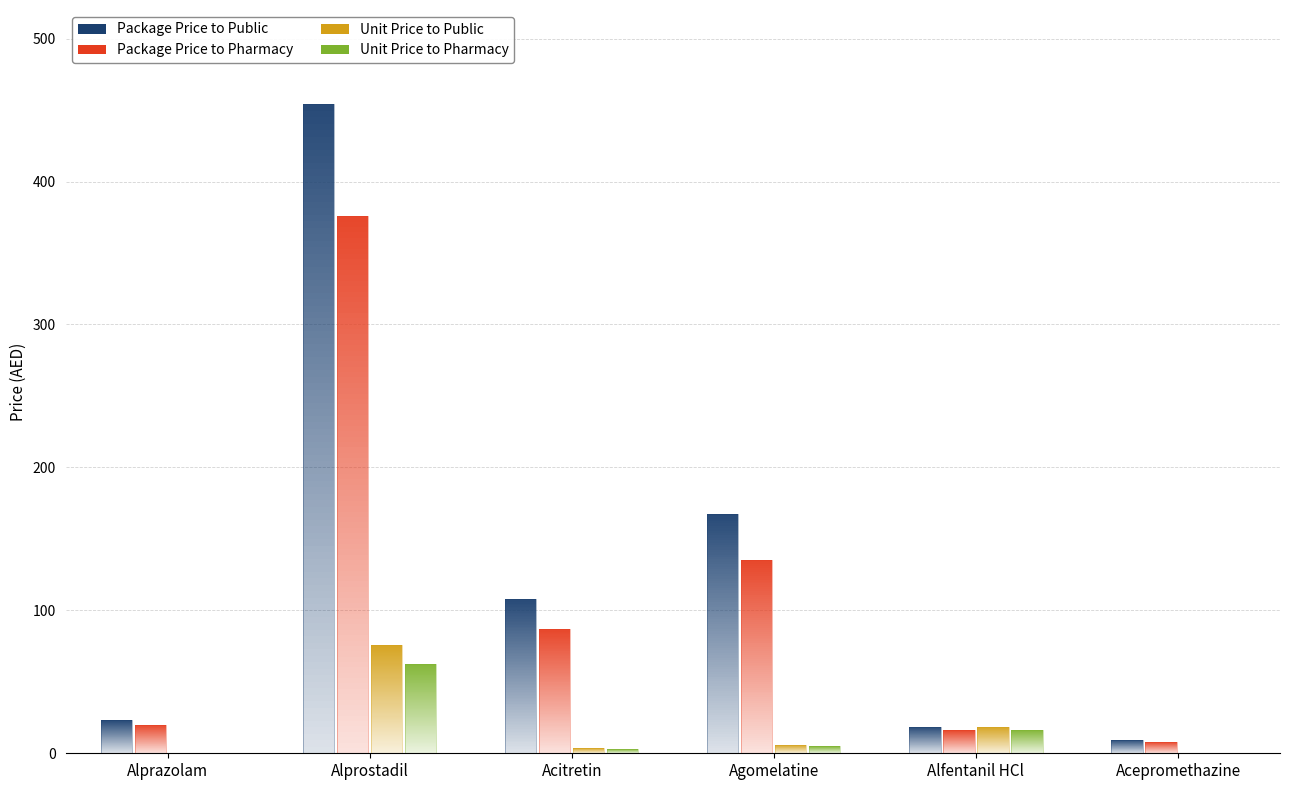

Which series has the largest total across all categories?

Package Price to Public